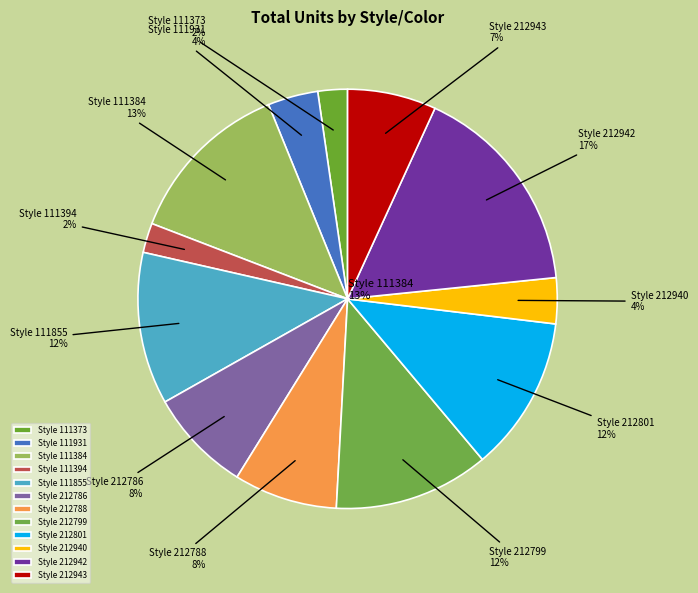

What is the change in value from 212801-NAVY to 212943-WHITE?

-5